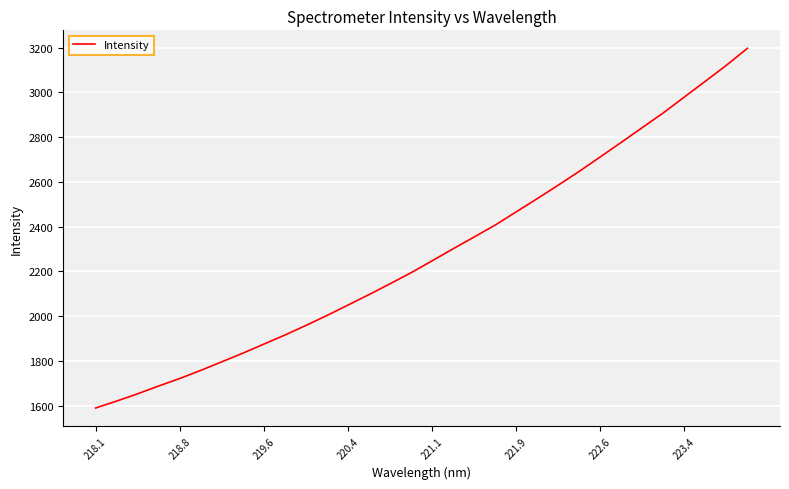

What is the minimum value shown in the chart?

1589.5